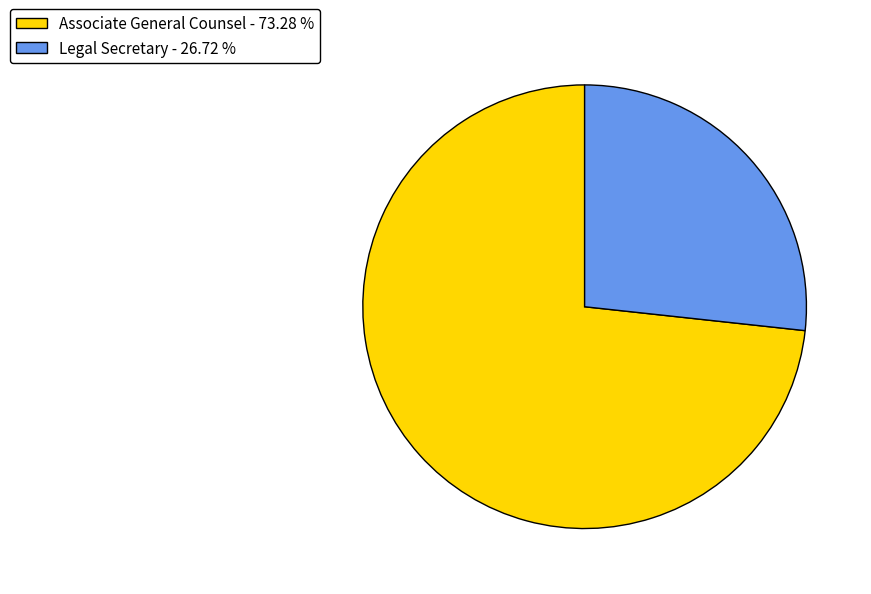

Which slice is the largest?

Associate General Counsel